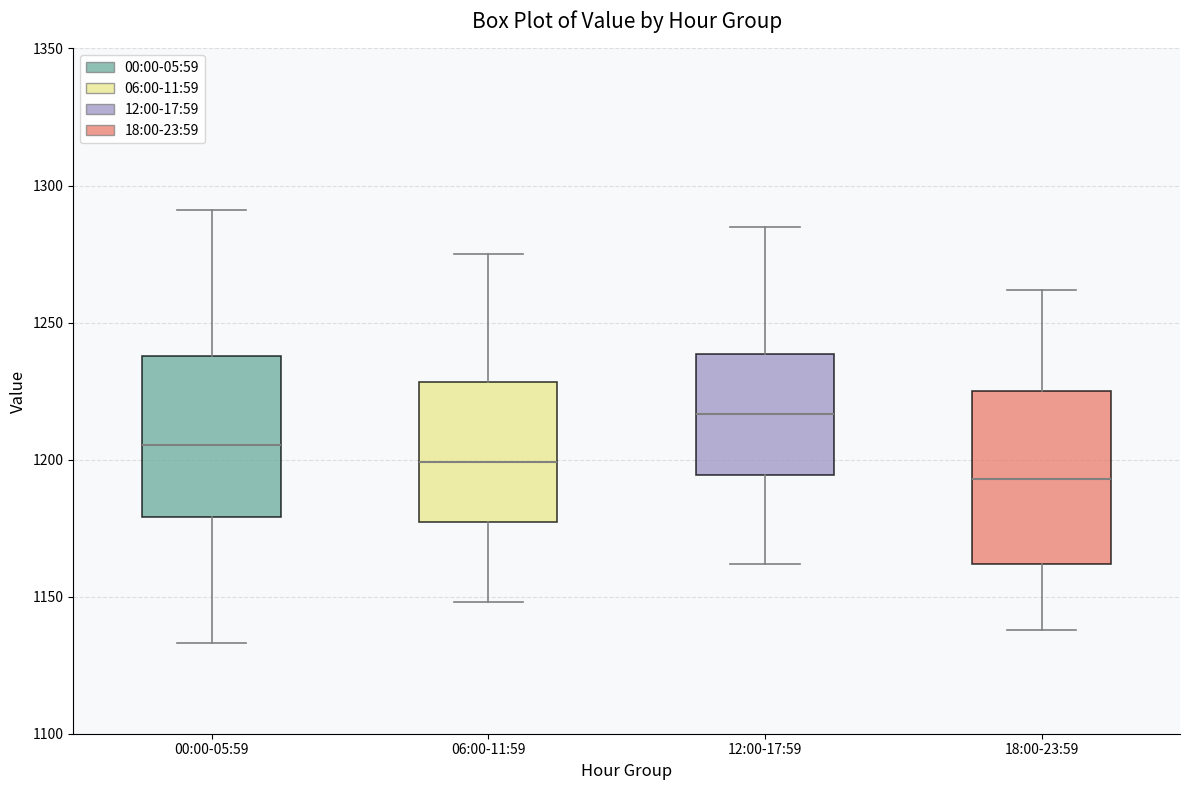

Reading left to right, read every box against the y-axis: the position of its median line, the range the box covers, and the ends of its whiskers. The values are not printed on the chart, so give them approximately, as read against the axis.

00:00-05:59: median 1205, box 1180 to 1240, whiskers 1135 to 1290
06:00-11:59: median 1200, box 1175 to 1230, whiskers 1150 to 1275
12:00-17:59: median 1215, box 1195 to 1240, whiskers 1160 to 1285
18:00-23:59: median 1195, box 1160 to 1225, whiskers 1140 to 1260